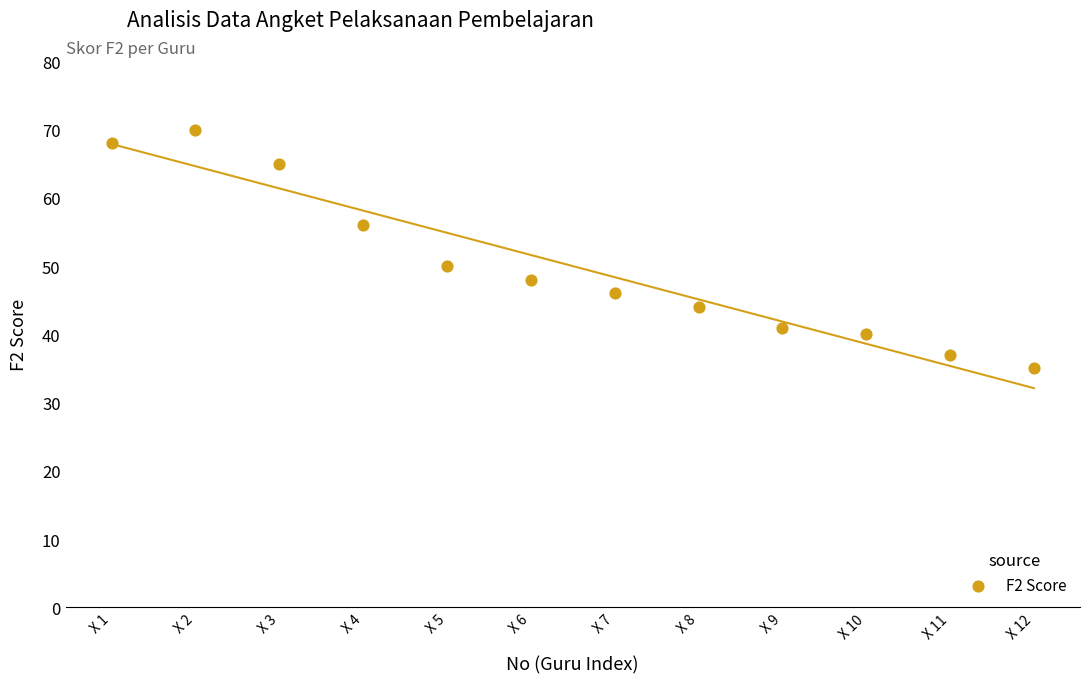

What Y value in the scatter plot is closest to 52?

50